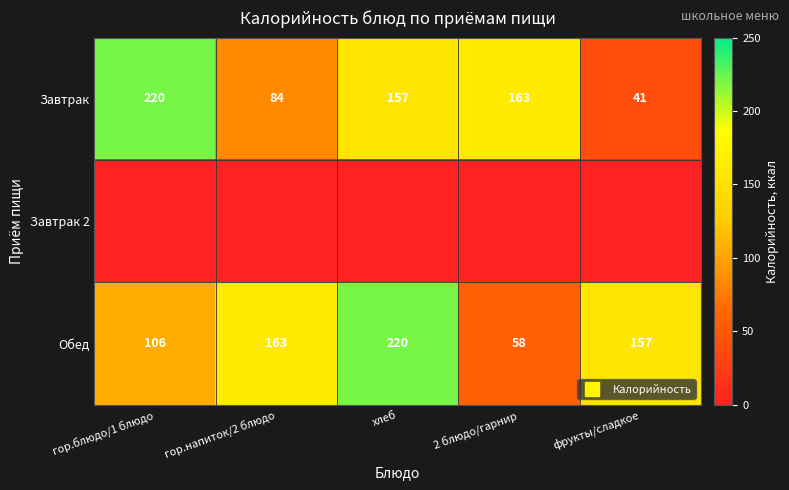

True or false: Обед has a value of 273 at гор.напиток/2 блюдо.

False